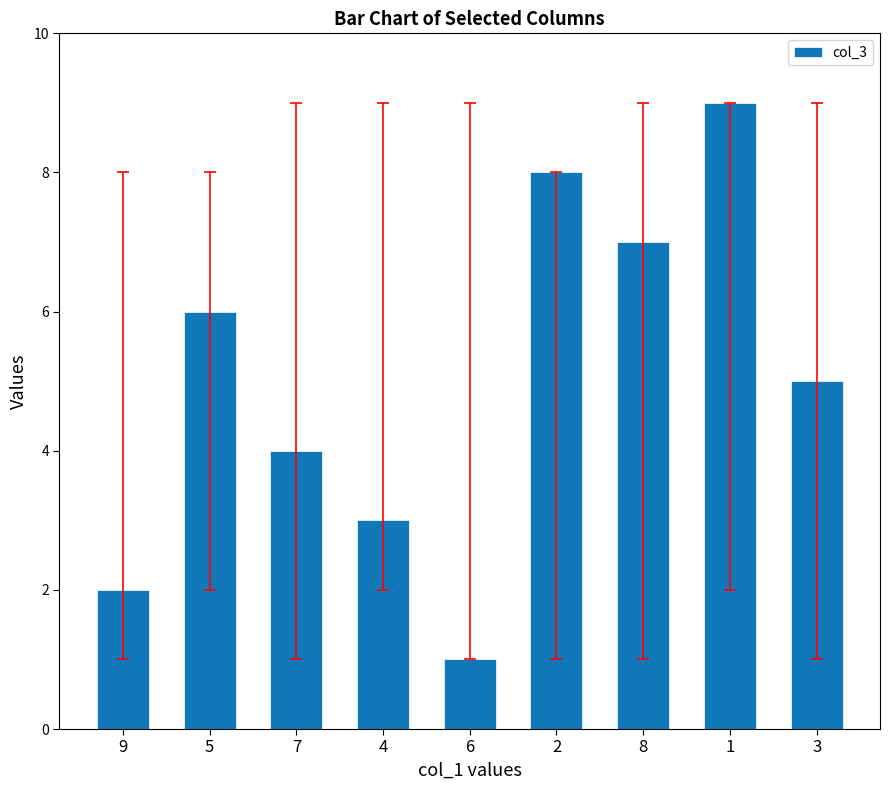

What is the value of the 9th bar from the left?

5